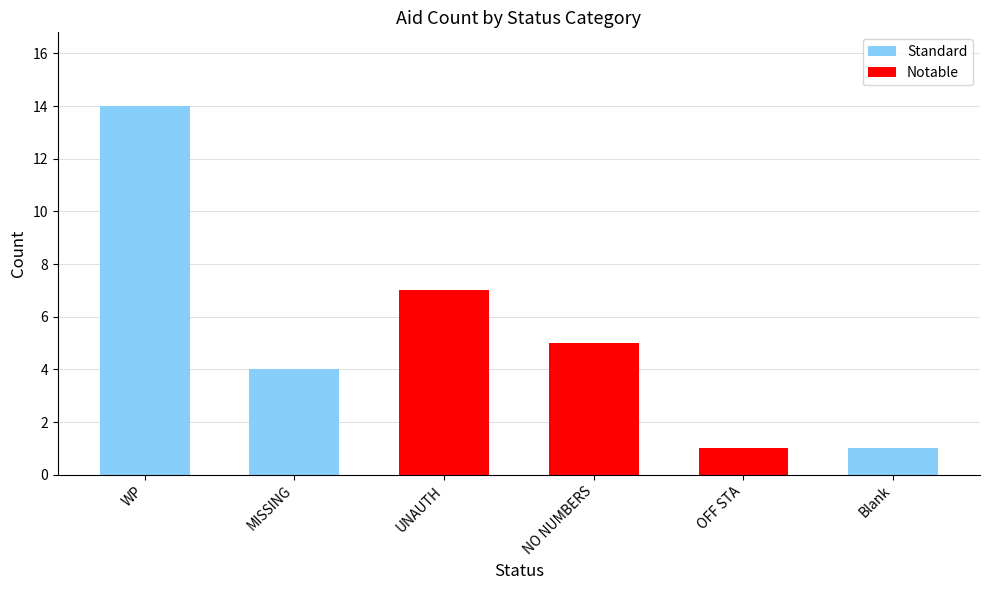

Is it true that the value at UNAUTH is 7?

True